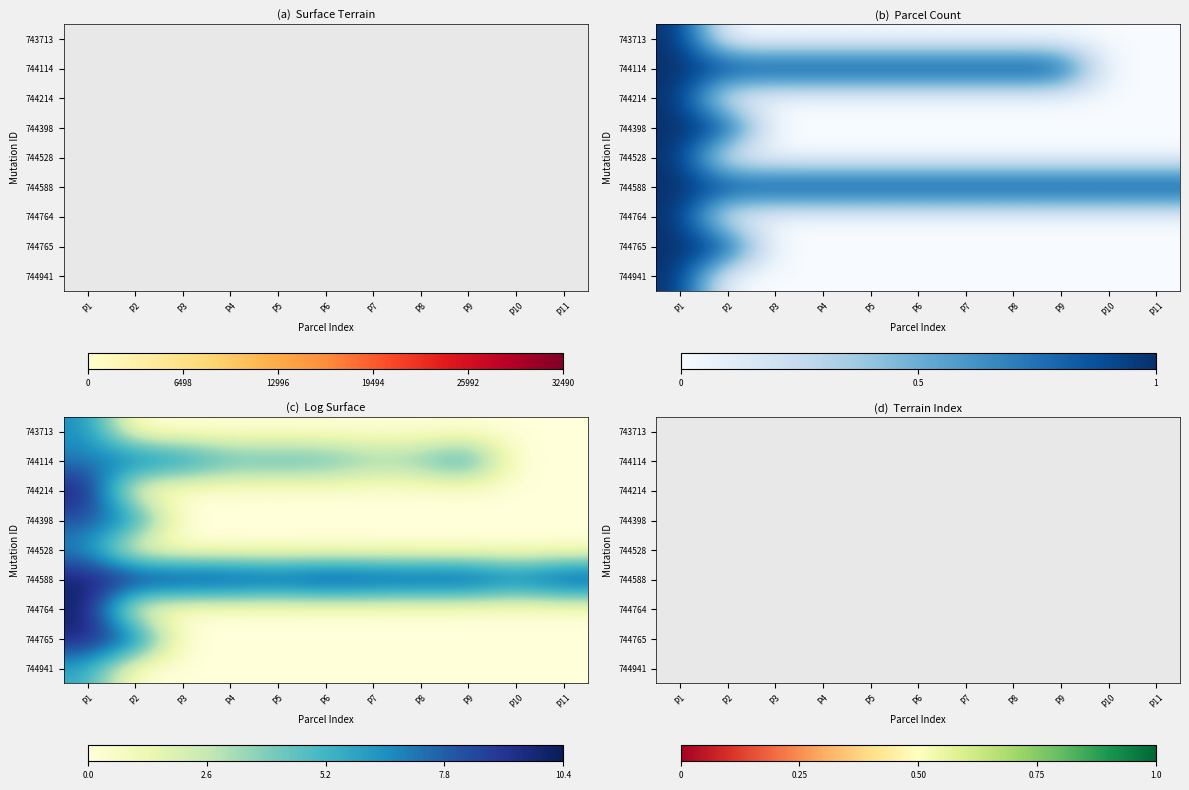

Which series has the largest total across all categories?

744588